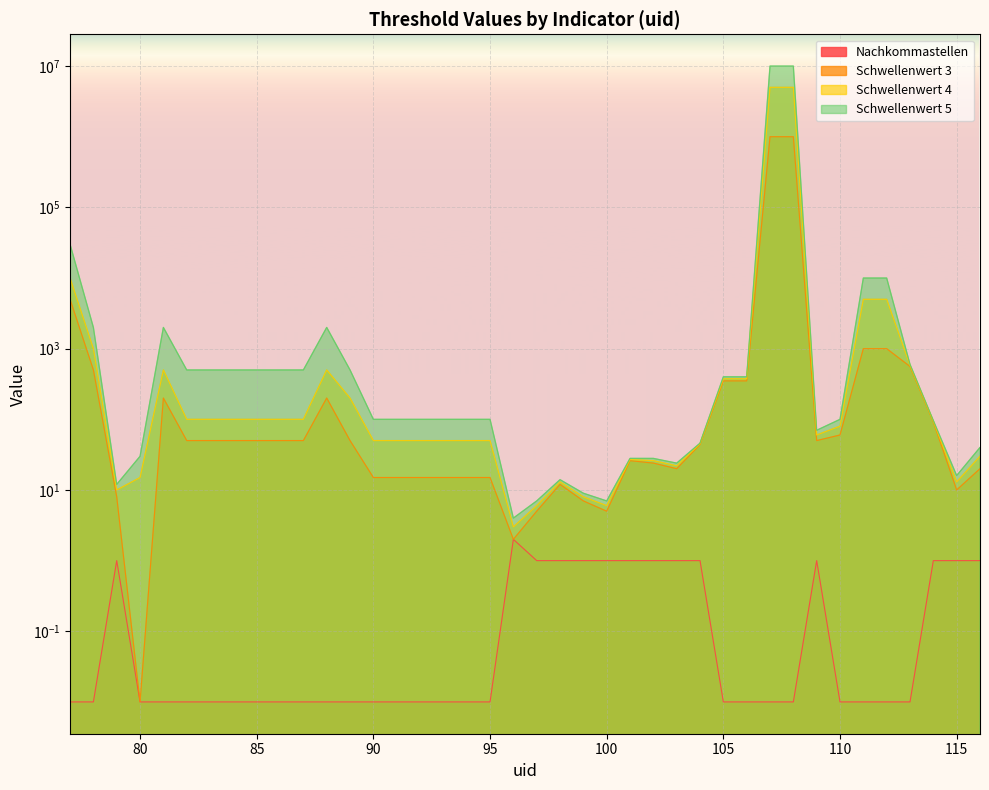

What is the greatest value displayed?

10000000.0